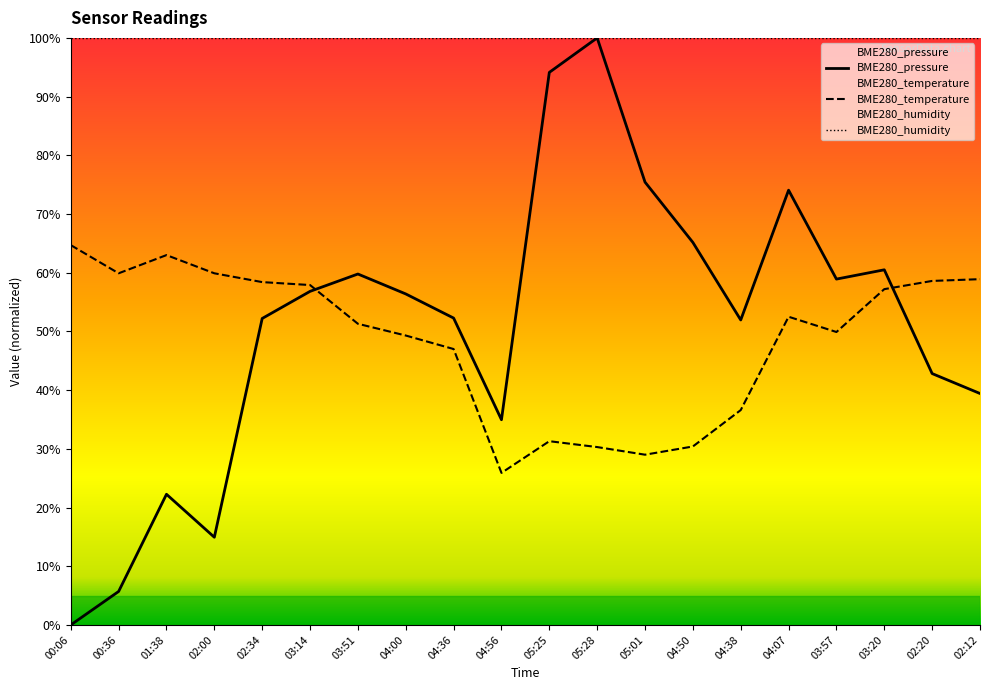

What is the average value of the BME280_pressure_norm series?

5.1